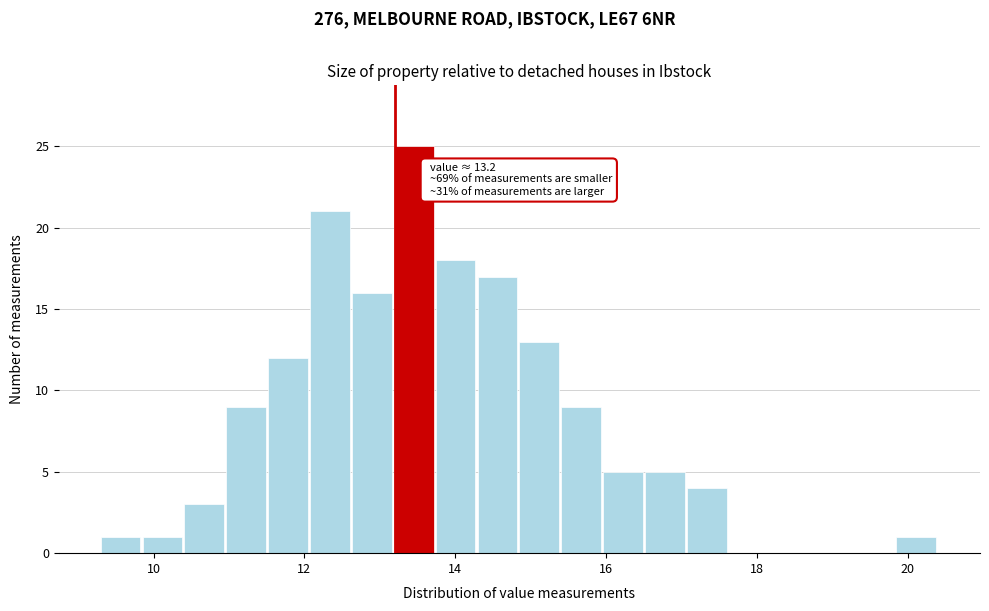

Read against the x-axis, roughly where is the centre of the tallest bar?

13.4